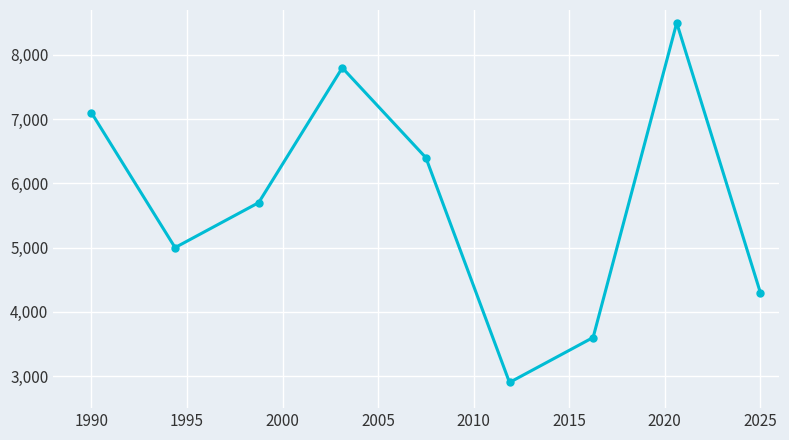

Does the chart have visible grid lines?

Yes